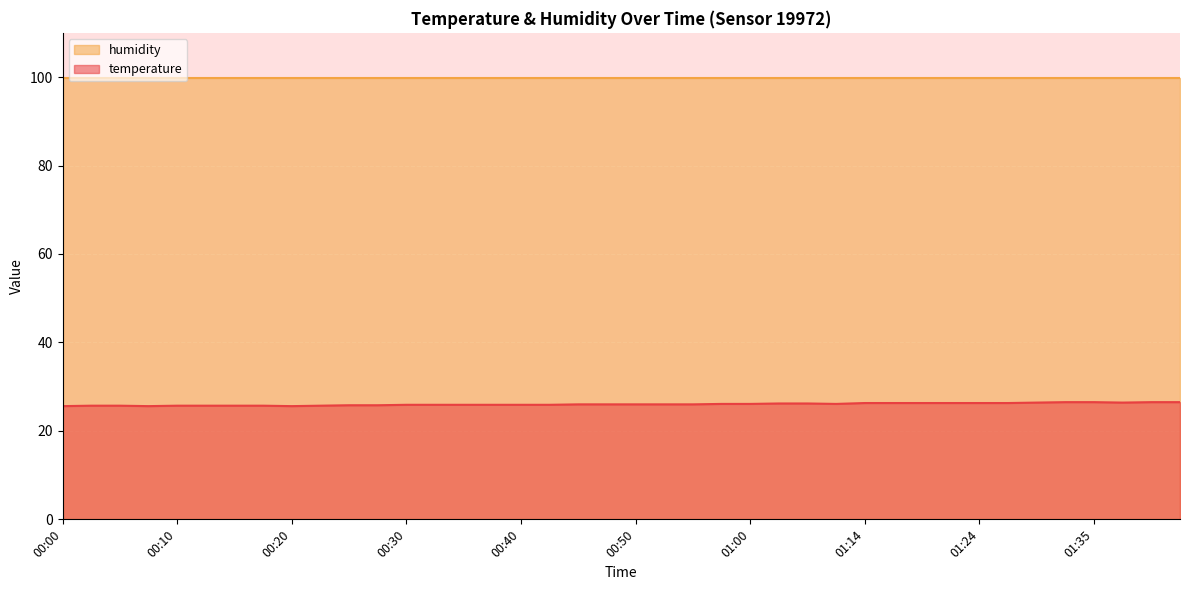

What is the maximum value shown in the chart?

99.9